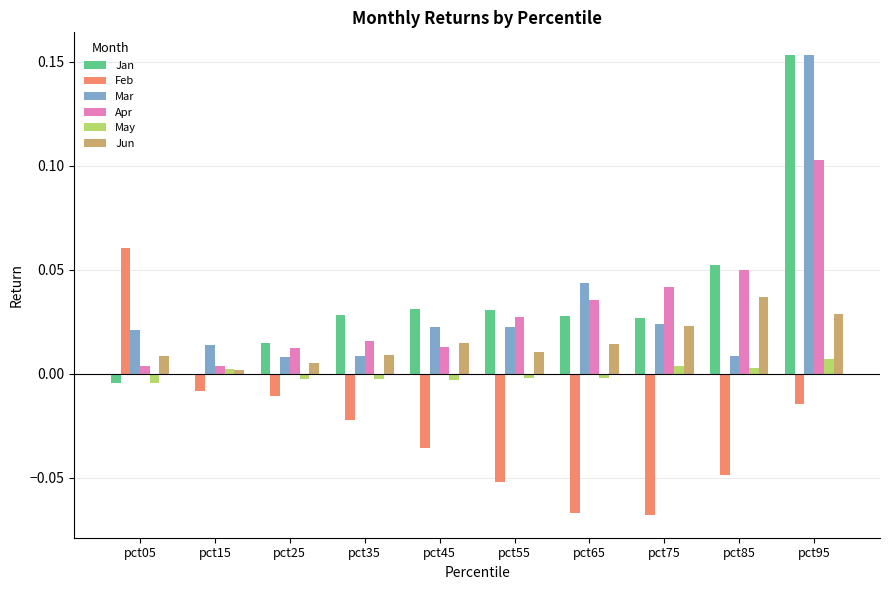

Is it true that May equals 0.0 at pct85?

True